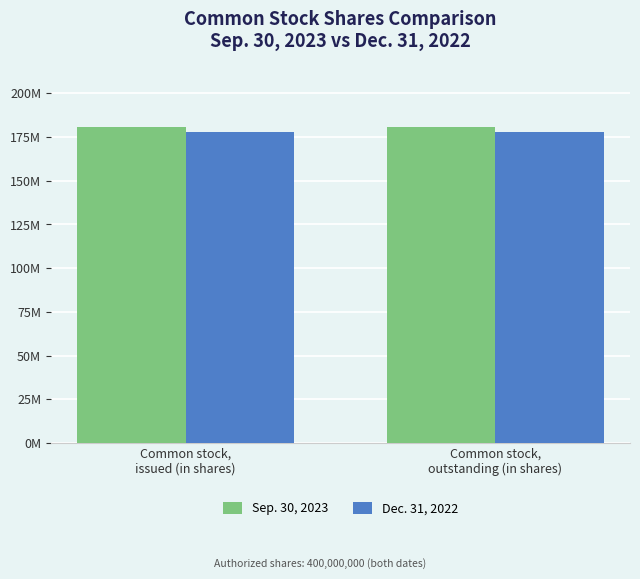

Does the chart contain stacked bars?

No